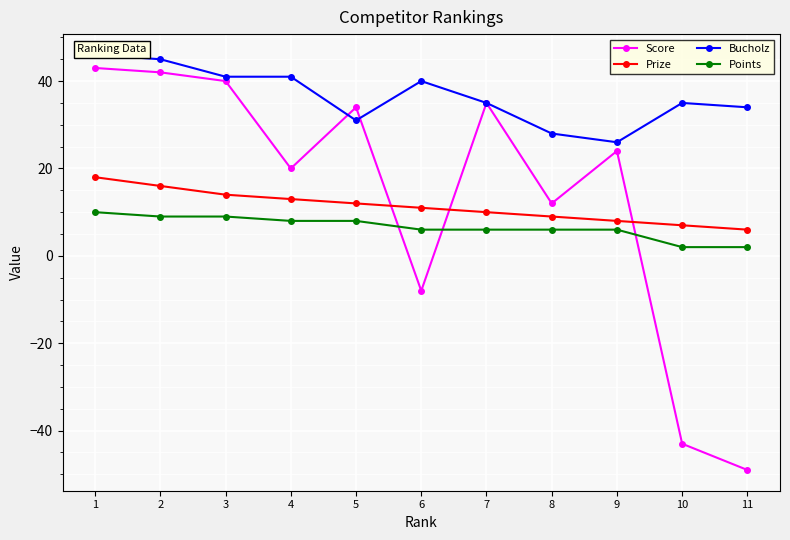

True or false: Bucholz has a value of 23 at 4.

False